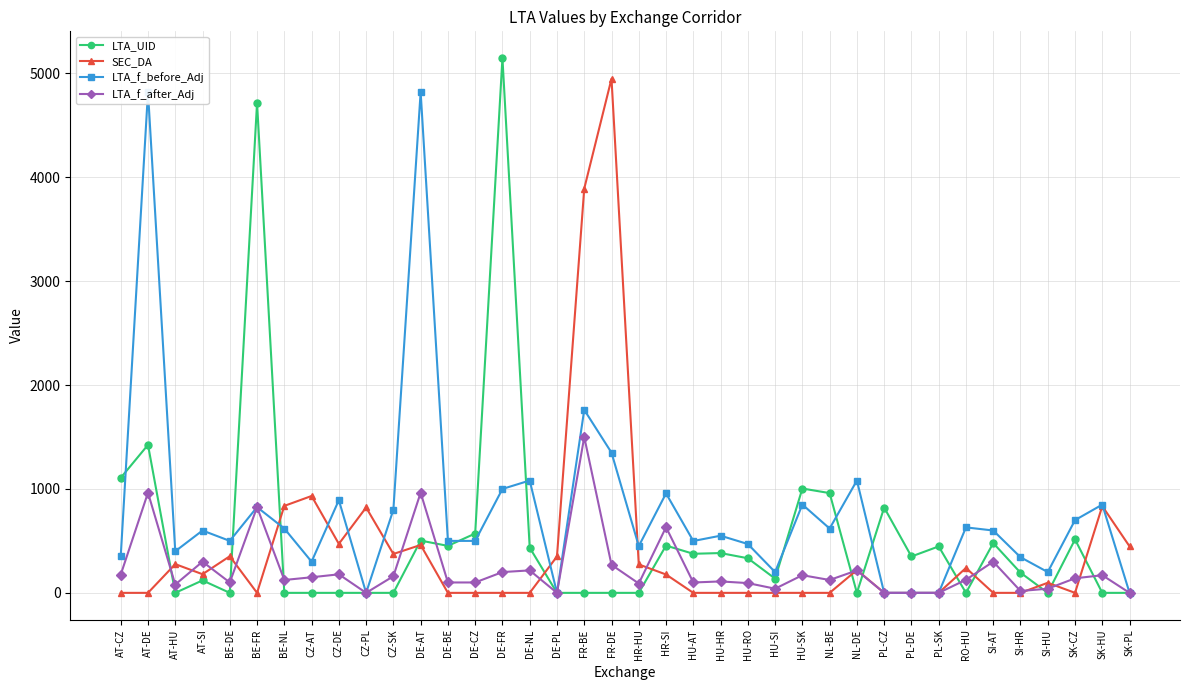

Which series has the largest range (max minus min)?

LTA_UID